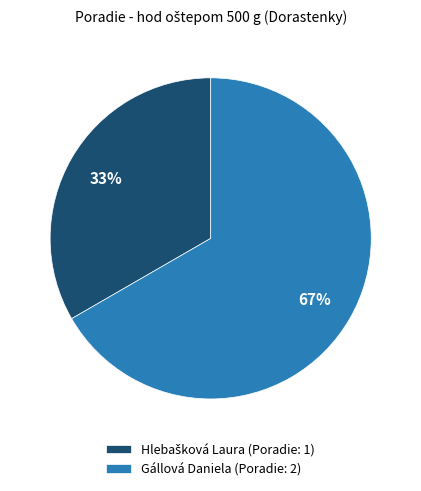

To the nearest percent, what portion does Gállová Daniela represent?

67%